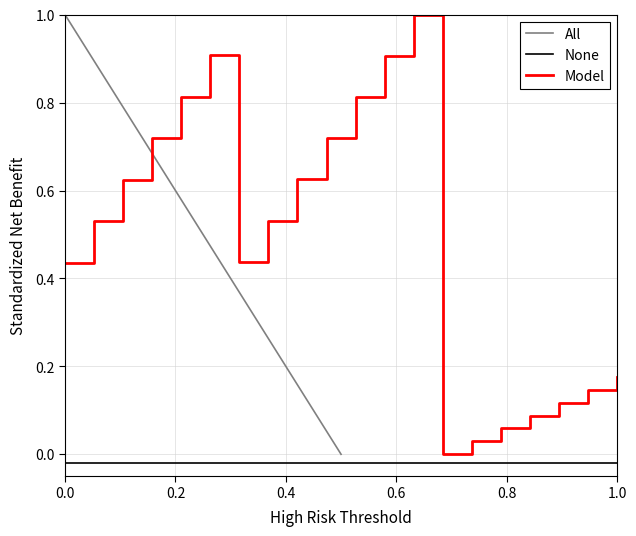

What is the highest value of the Model series?

1.0